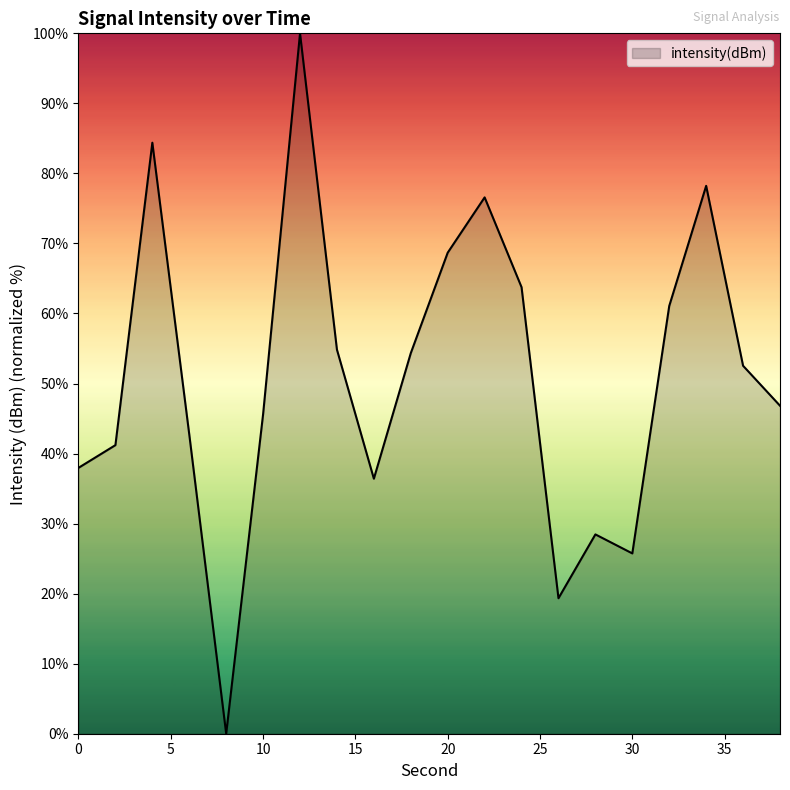

What is the difference between the maximum and minimum values?

100.0